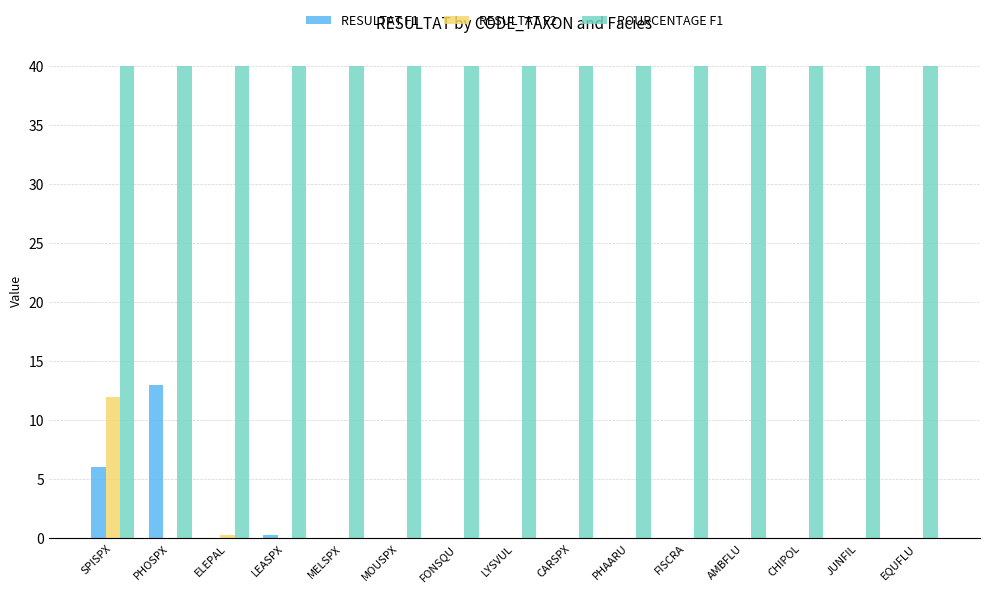

Which series has the largest total across all categories?

POURCENTAGE F1